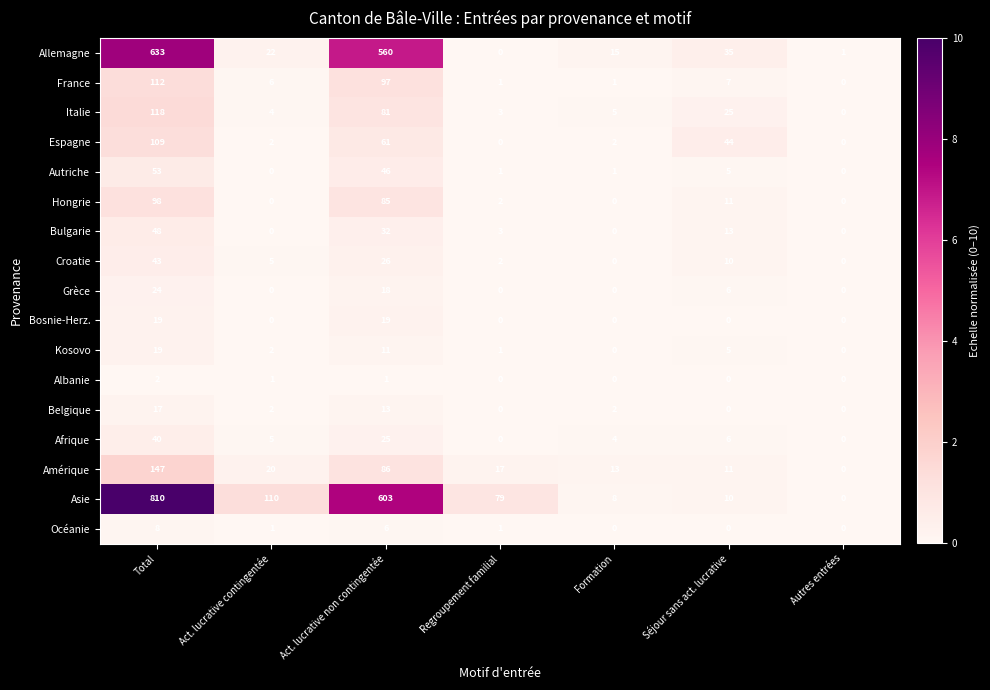

Which series has the widest spread of values?

Asie